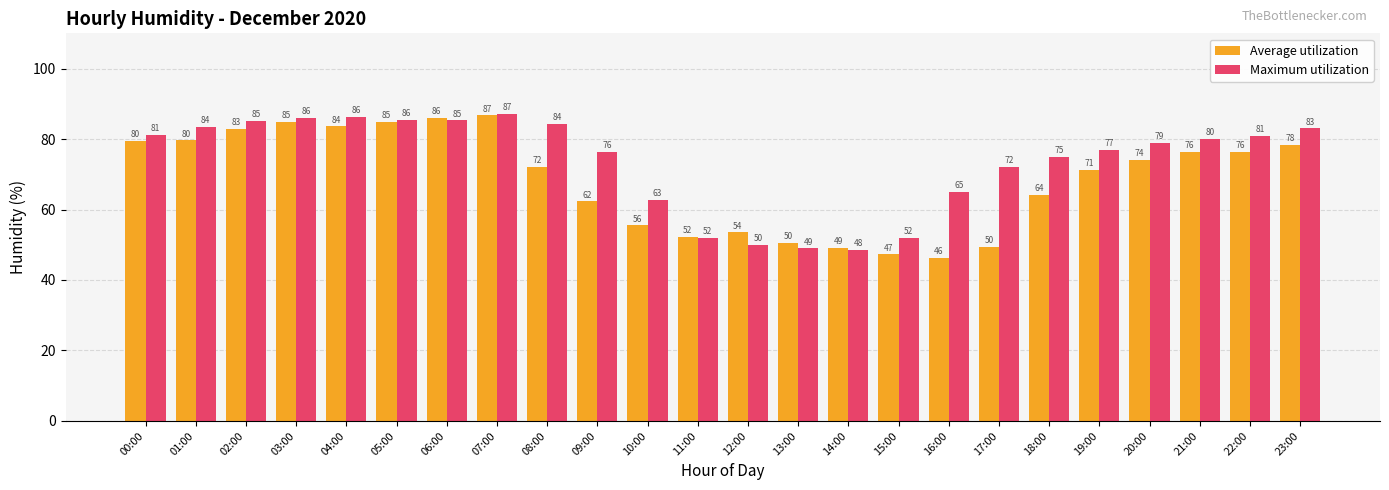

How many categories are shown in the chart?

24